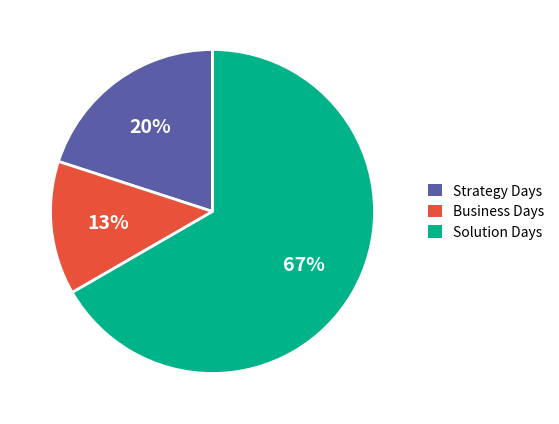

To the nearest percent, what is the average slice percentage?

33%